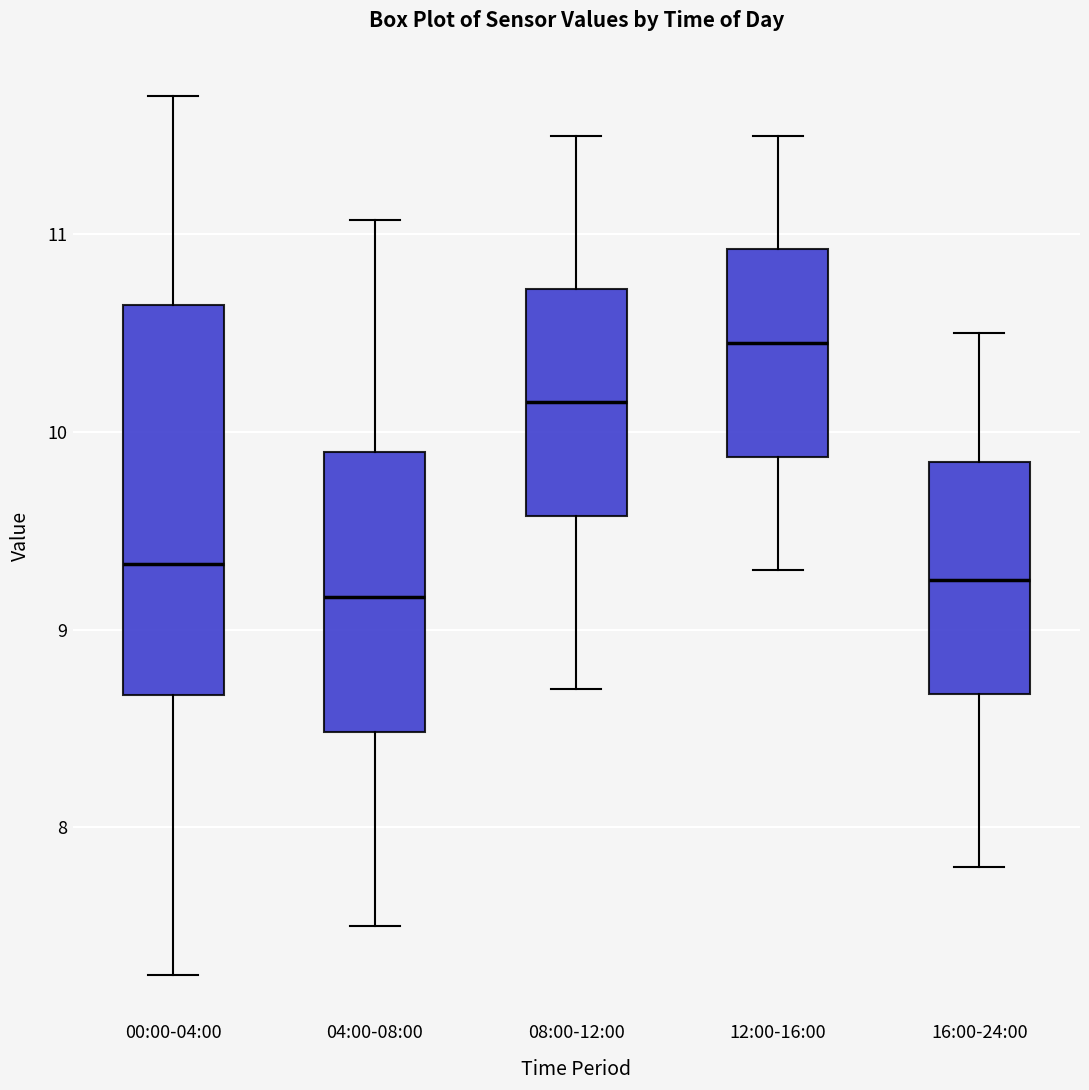

Comparing the boxes themselves (not the whiskers), which one is the tallest?

00:00-04:00